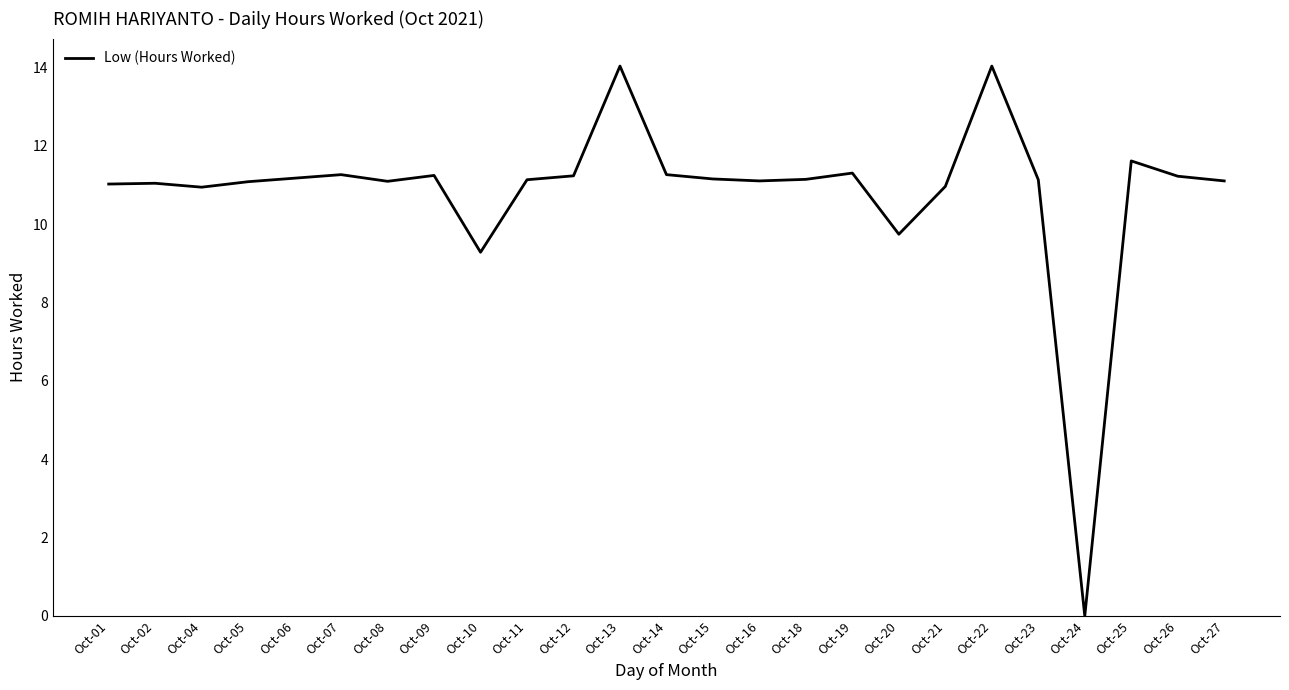

What is the change in value from Oct-23 to Oct-24?

-11.1